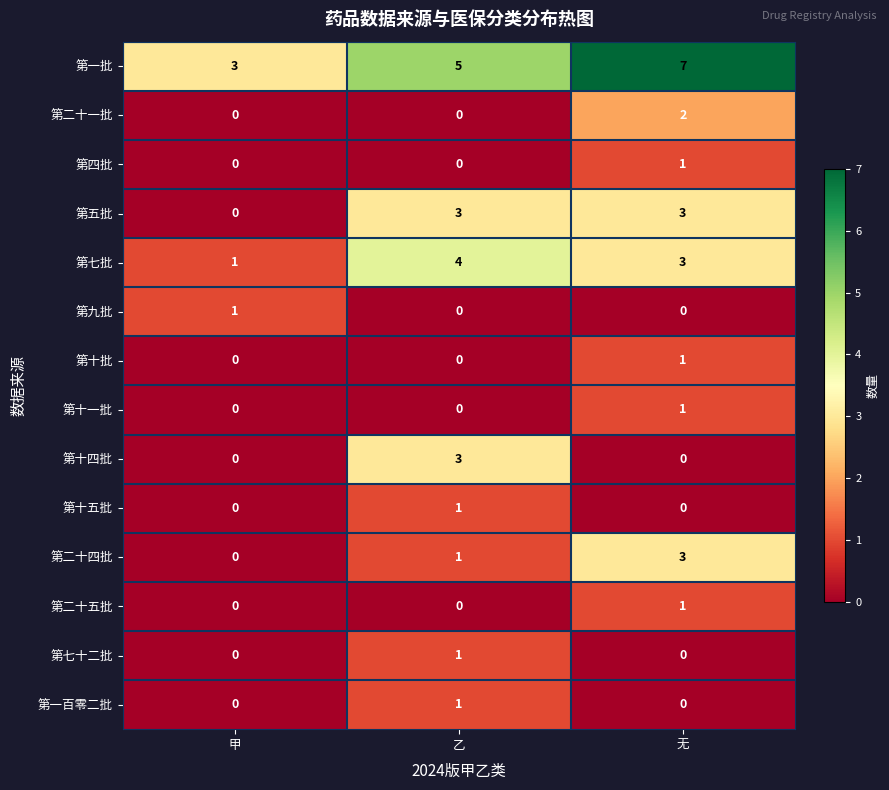

Which label corresponds to the largest value in the chart?

无